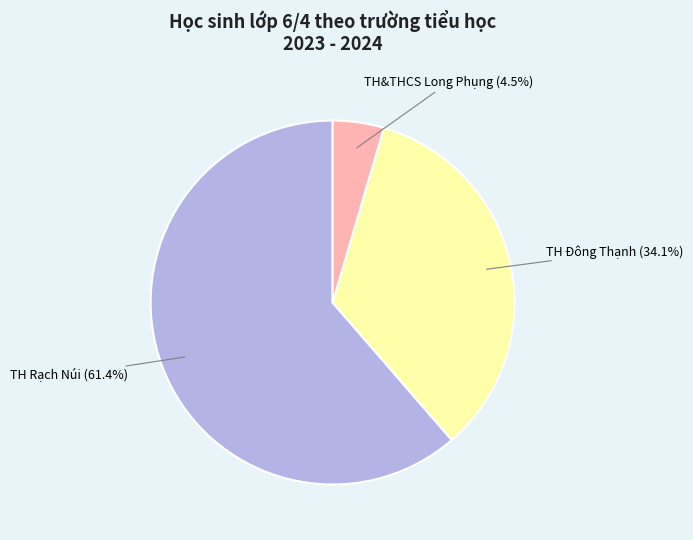

How many slices are in this pie chart?

3